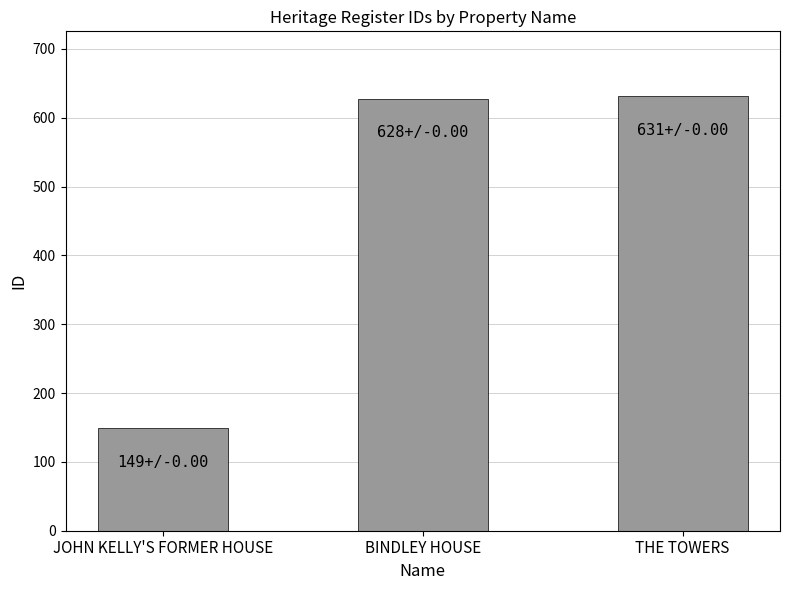

What is the greatest value displayed?

631